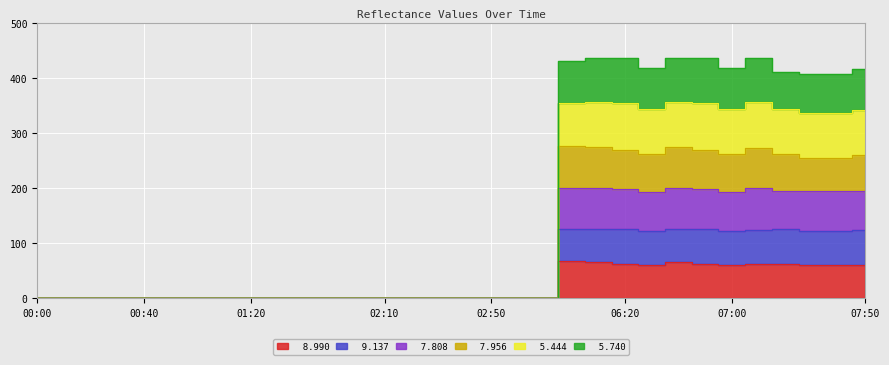

True or false:   5.740 and   8.990 intersect in this chart.

False